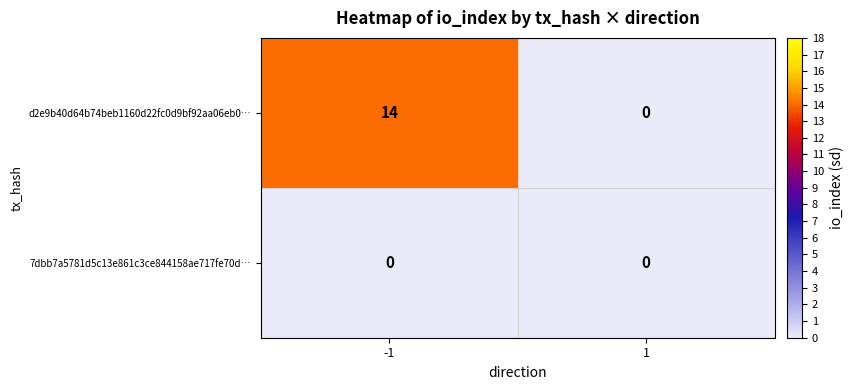

Reading left to right, transcribe all the data shown in this chart.

d2e9b40d64b74beb1160d22fc0d9bf92aa06eb0…: -1=14	1=0
7dbb7a5781d5c13e861c3ce844158ae717fe70d…: -1=0	1=0